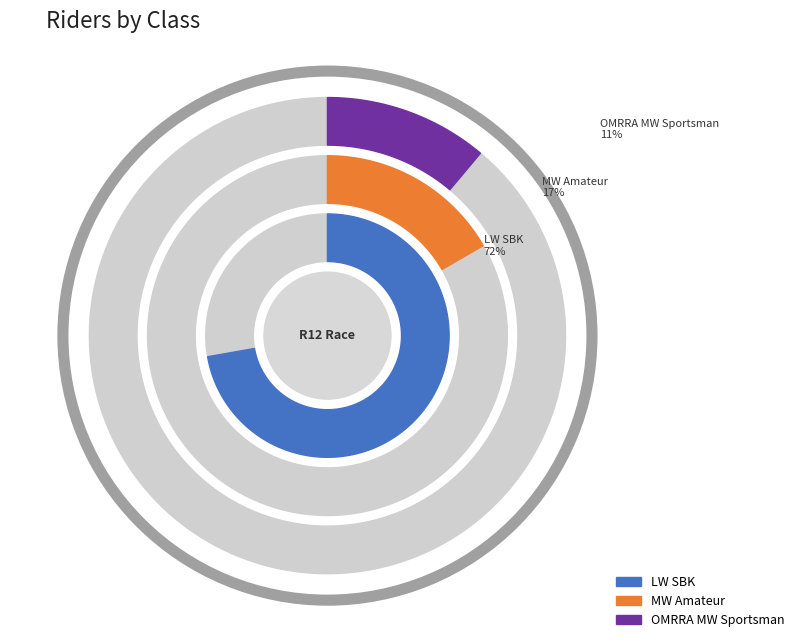

What percentage is NOT represented by MW Amateur?

83.3%